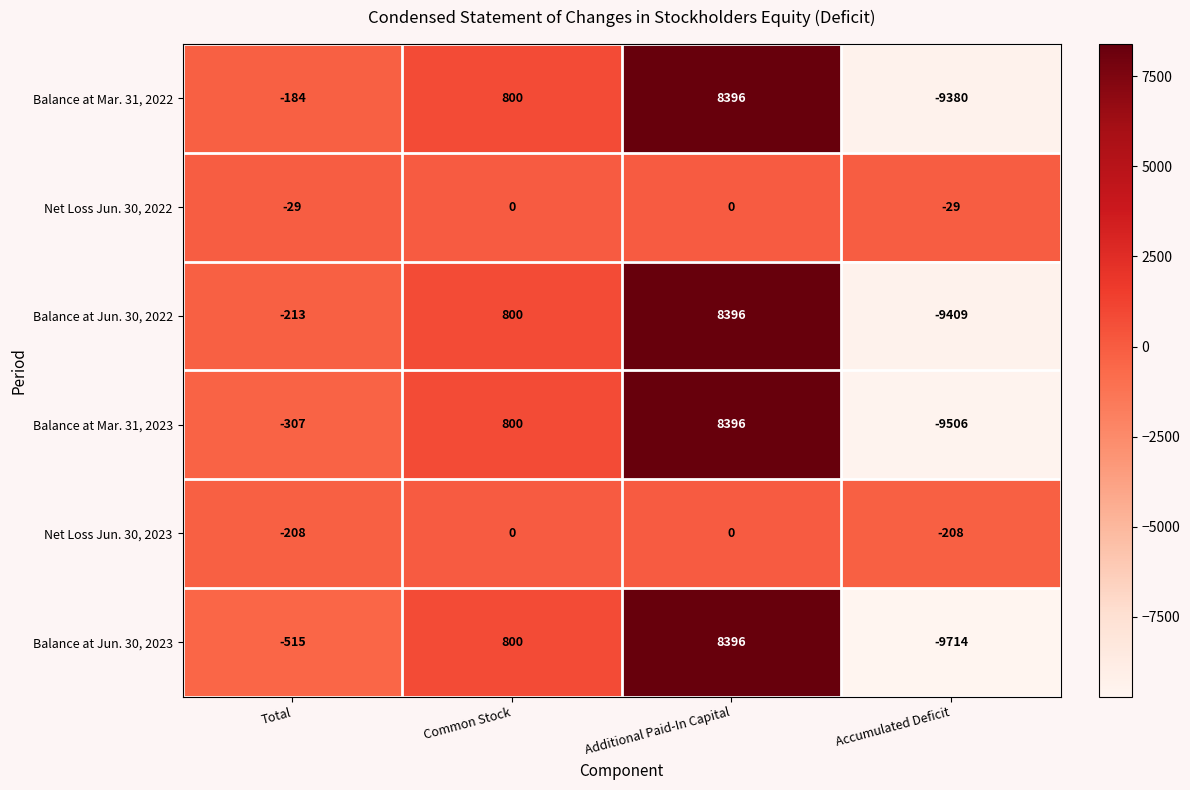

Which series has the largest range (max minus min)?

Balance at Jun. 30, 2023